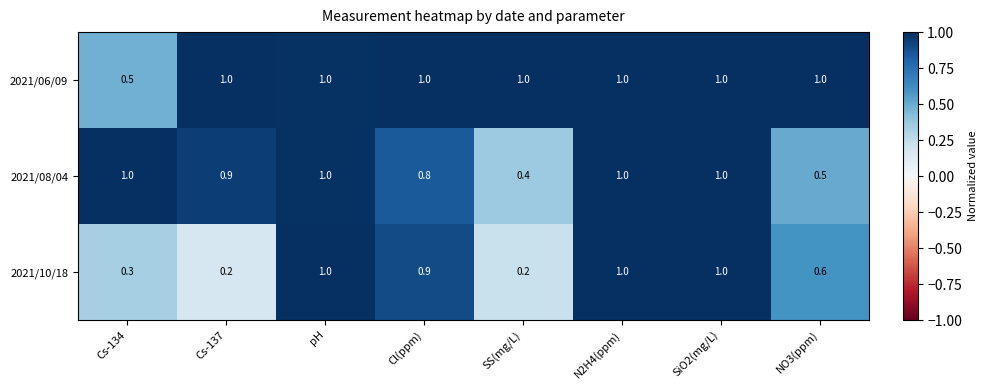

Rank the series at Cs-134 from highest to lowest value.

2021/08/04, 2021/06/09, 2021/10/18